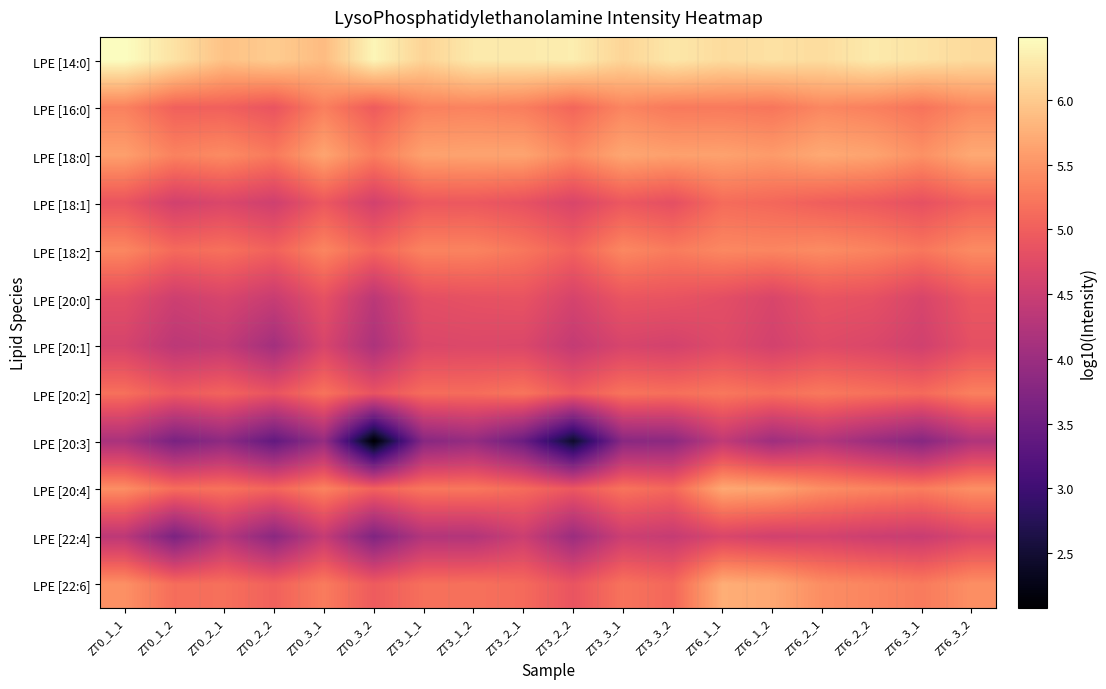

Which series has the largest range (max minus min)?

LPE [20:3]